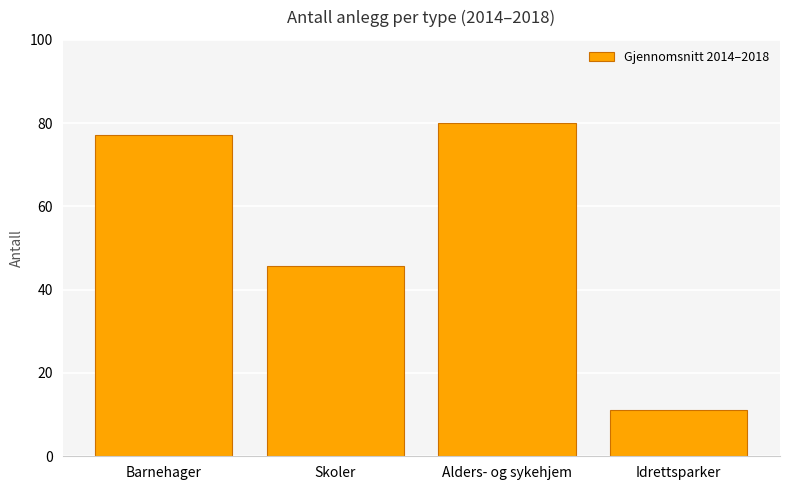

Where is the data nearest to the value 45?

Skoler